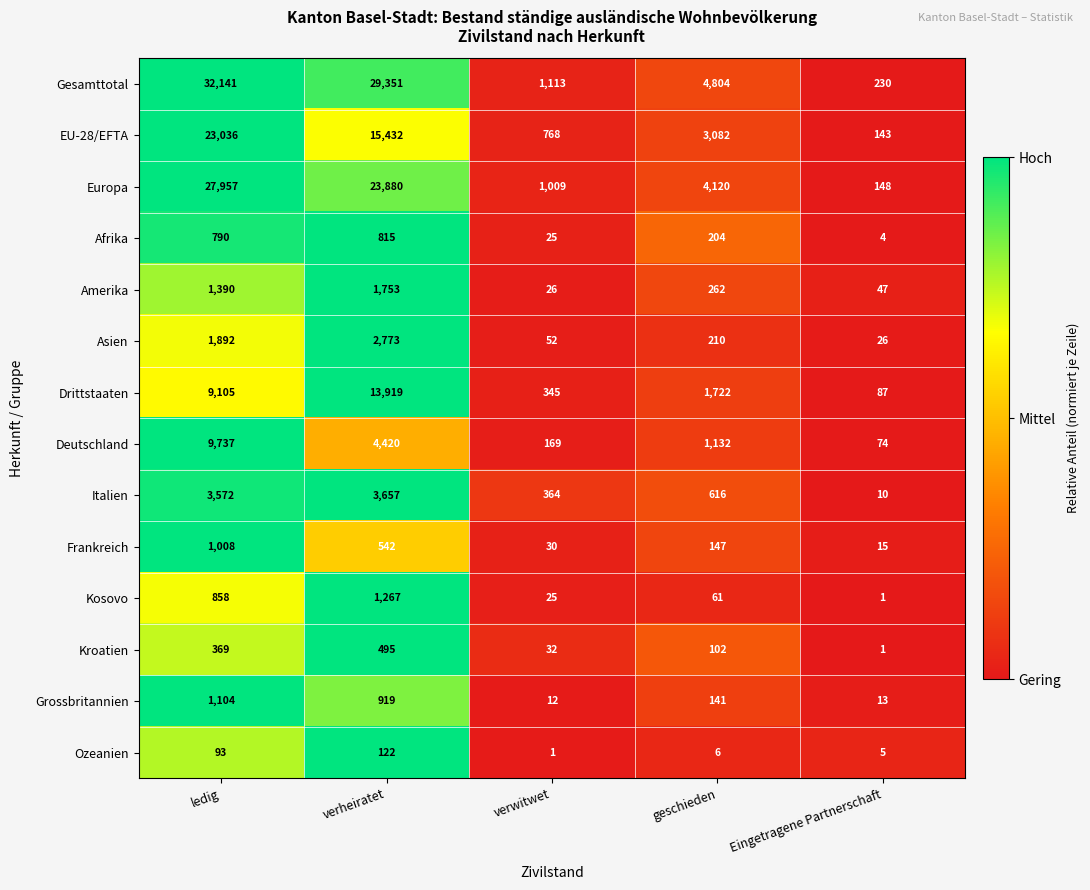

What is the difference between the Kroatien values at Eingetragene Partnerschaft and verwitwet?

31